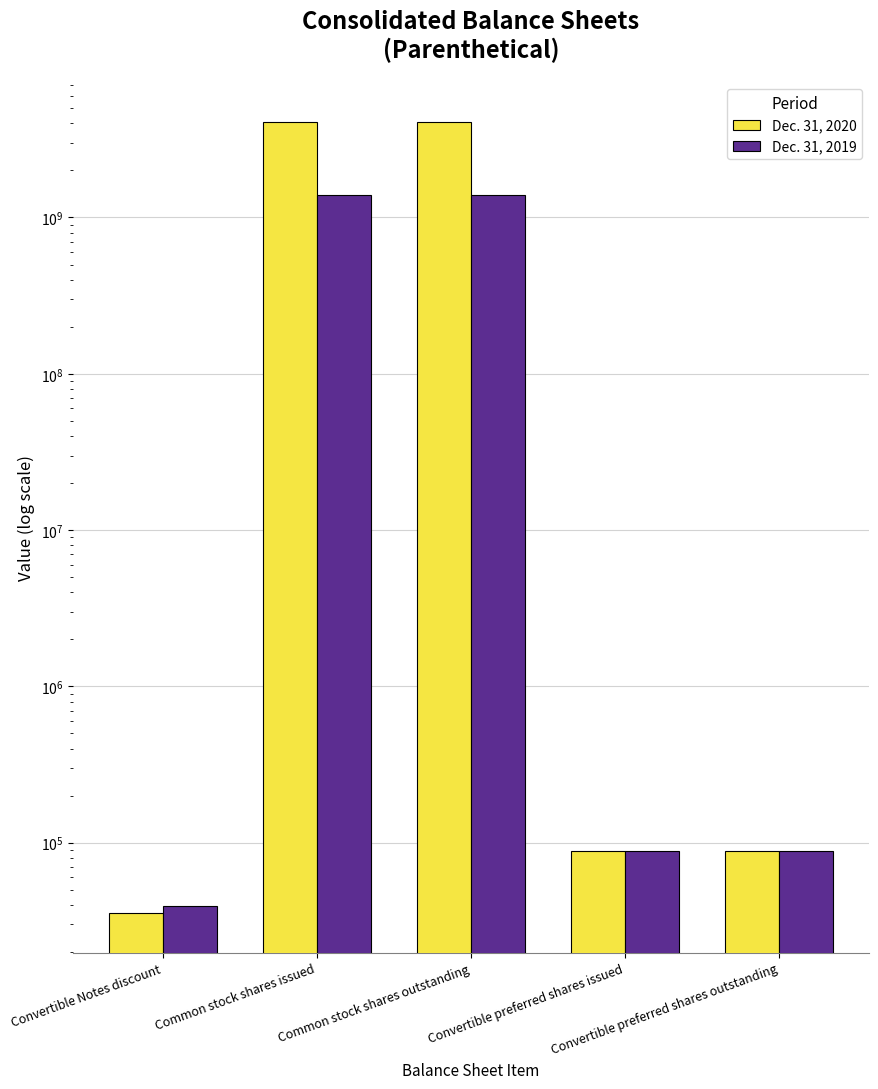

How many data points in Dec. 31, 2019 are above 88235?

2